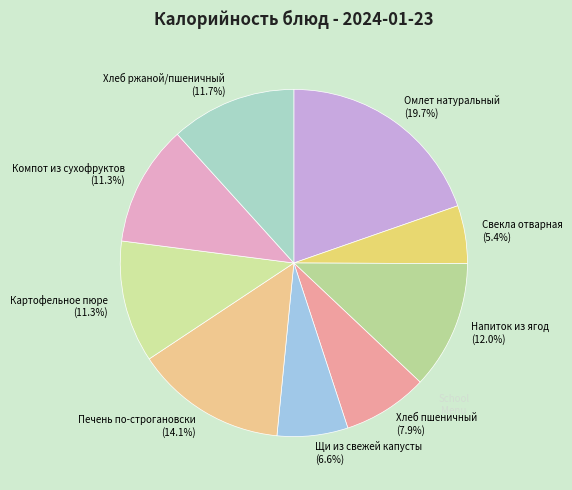

Count the number of slices in the pie.

9